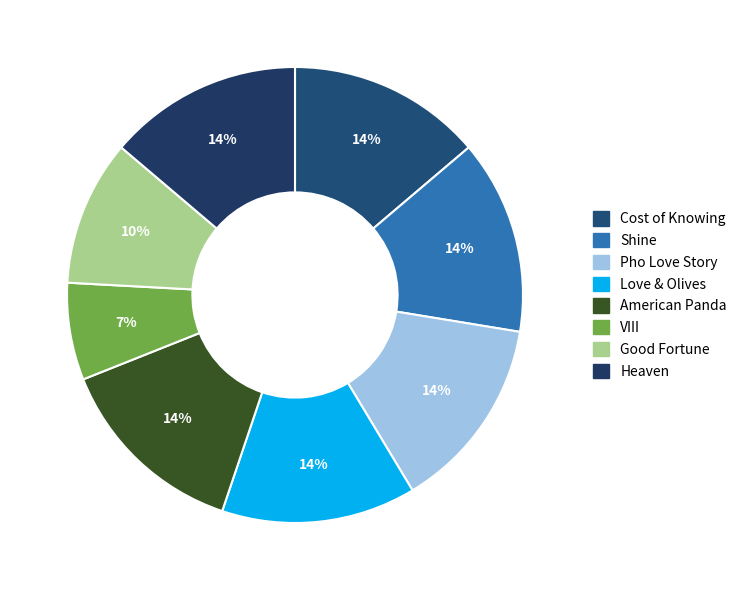

How many slices are in this pie chart?

8